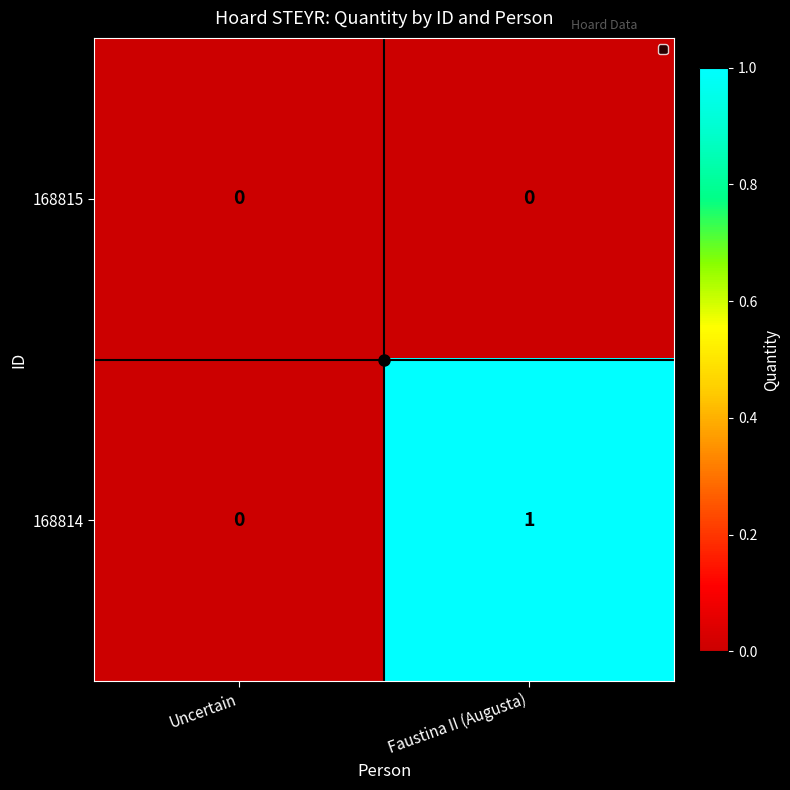

Count the number of categories in the chart.

2